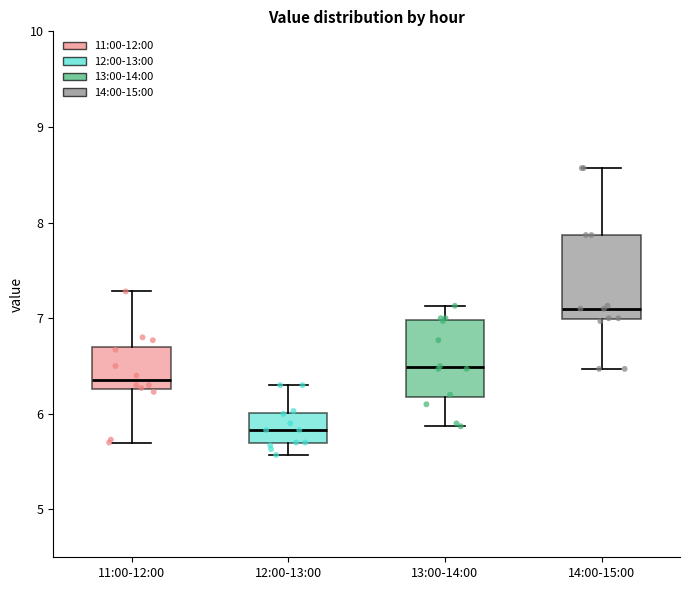

Where does the lower whisker of the box for 13:00-14:00 end on the y-axis? The values are not printed on the chart, so give them approximately, as read against the axis.

5.9